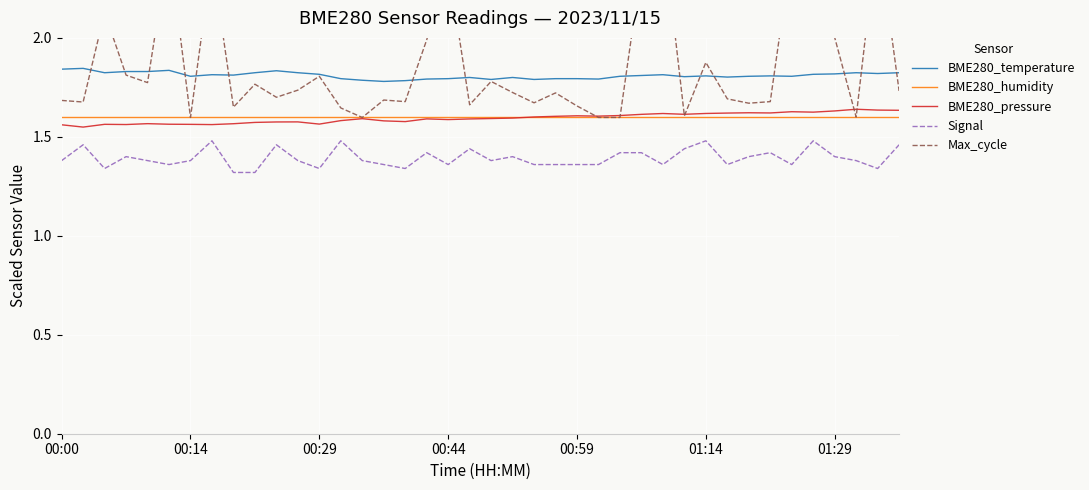

What are all the series names shown in the legend?

BME280_temperature, BME280_humidity, BME280_pressure, Signal, Max_cycle